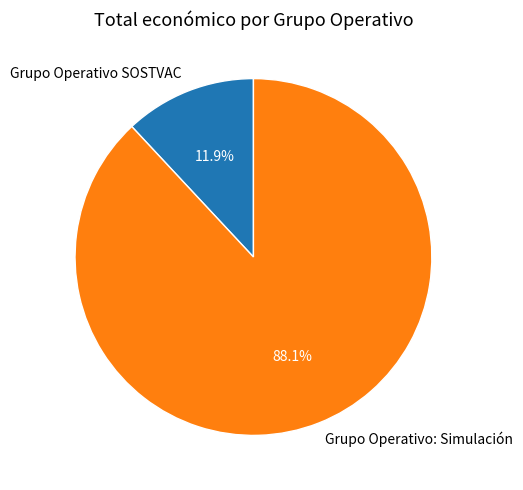

To the nearest percent, what is the average slice percentage?

50%